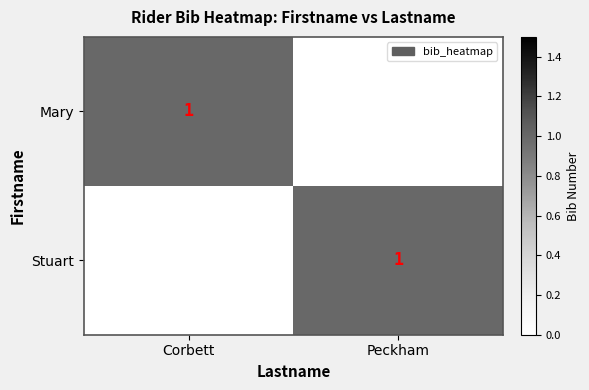

The value of Stuart at Peckham is 1. True or false?

True